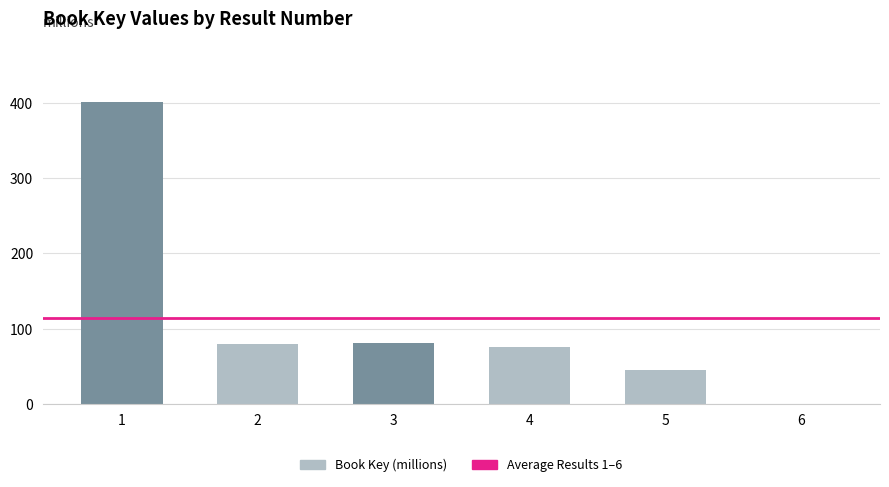

What is the maximum value shown in the chart?

401.4